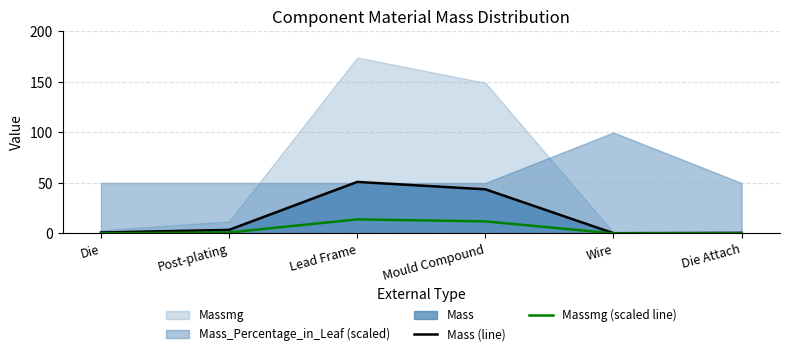

Does the chart display data point markers on the line(s)?

No